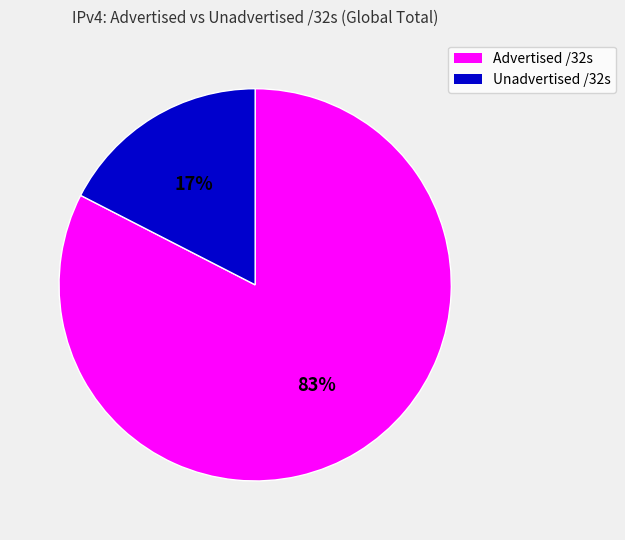

Count the number of slices in the pie.

2